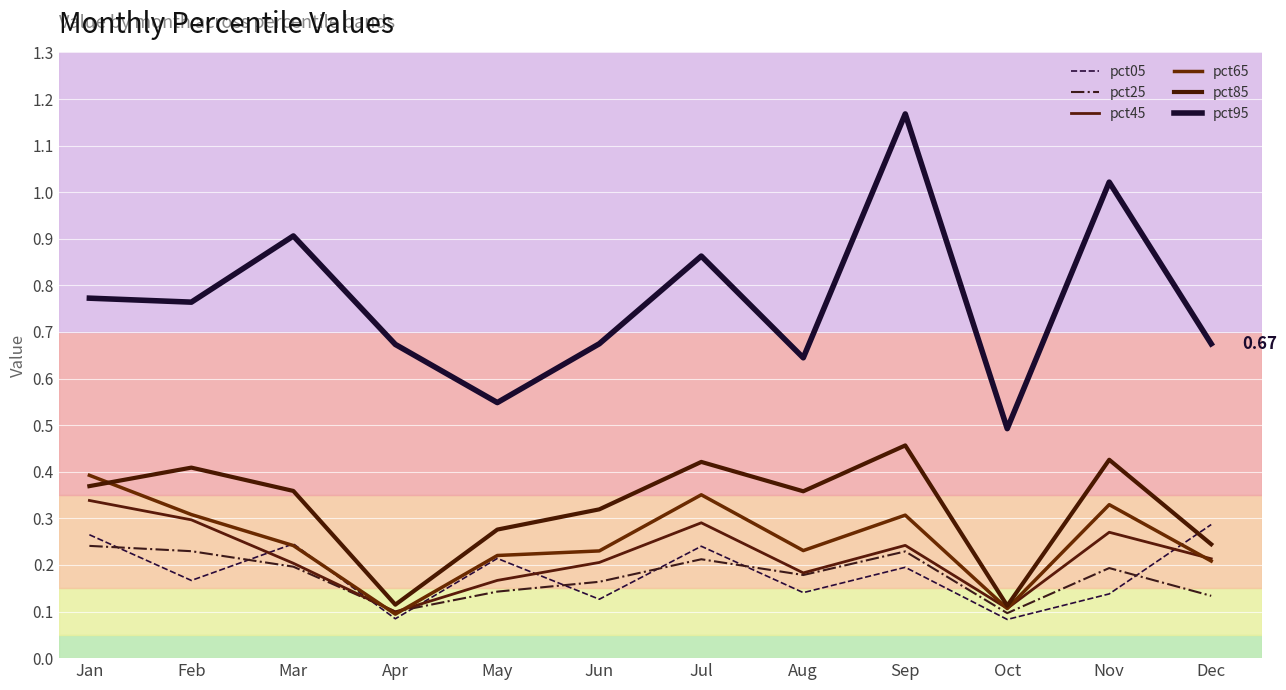

Where do pct25 and pct45 first cross each other?

Mar and Apr